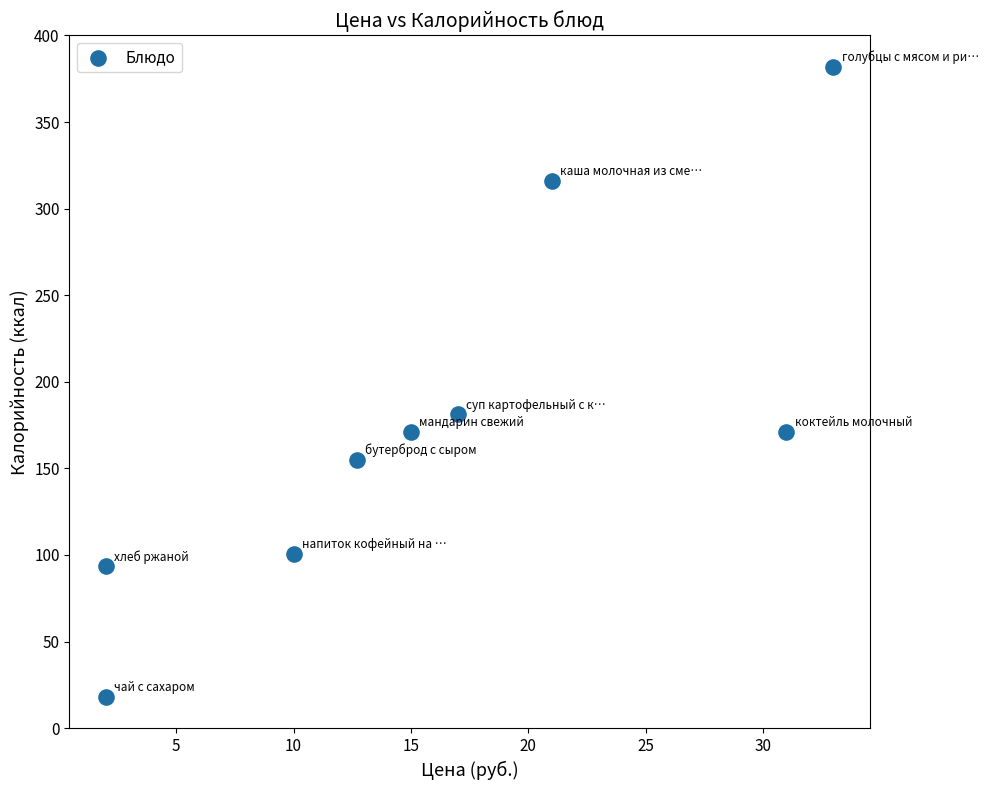

What Y value in the scatter plot is closest to 200?

181.3